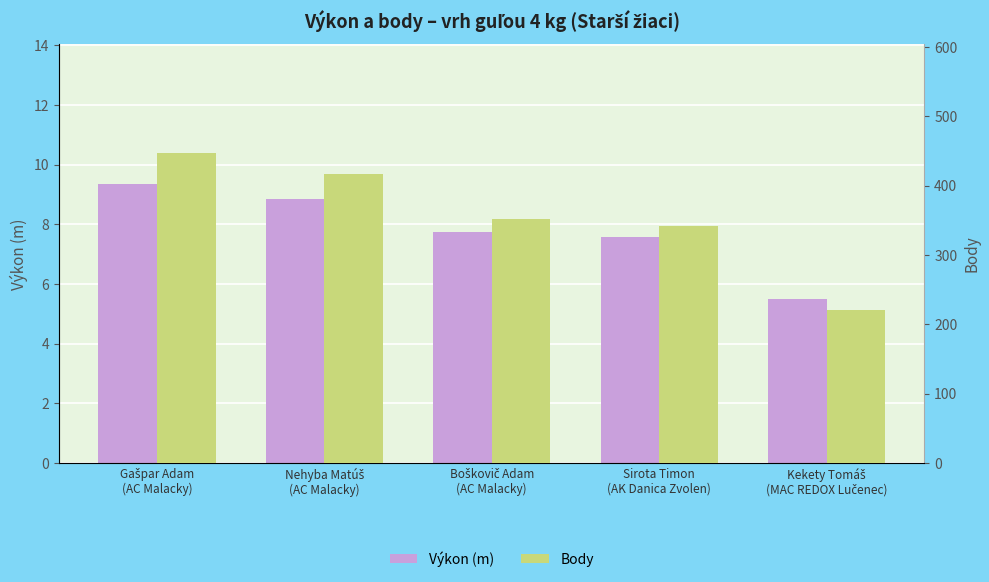

Read the Výkon (m) value at Boškovič Adam
(AC Malacky).

7.8